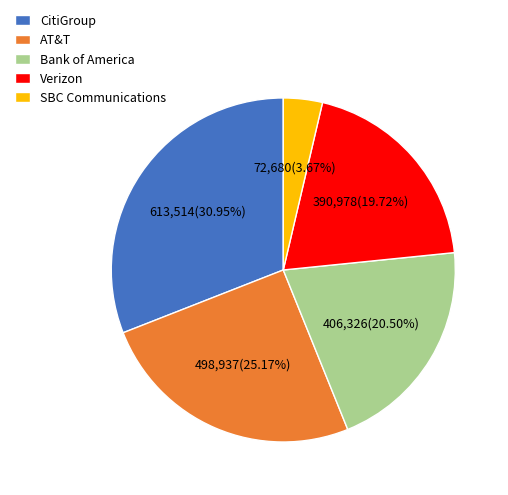

True or false: Verizon accounts for 12% of the total.

False